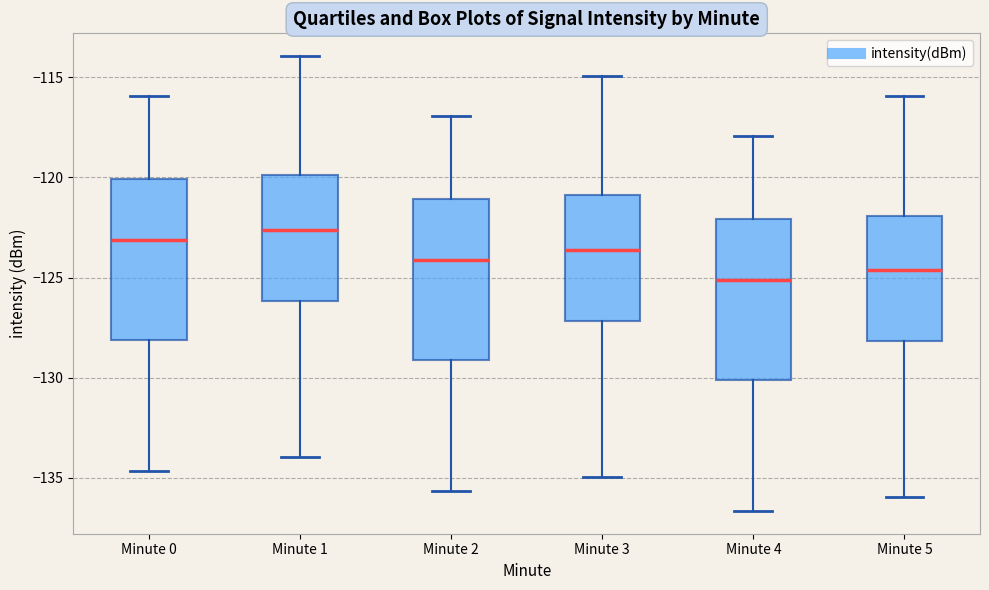

Where does the upper whisker of the box for Minute 2 end on the y-axis? The values are not printed on the chart, so give them approximately, as read against the axis.

-117.0